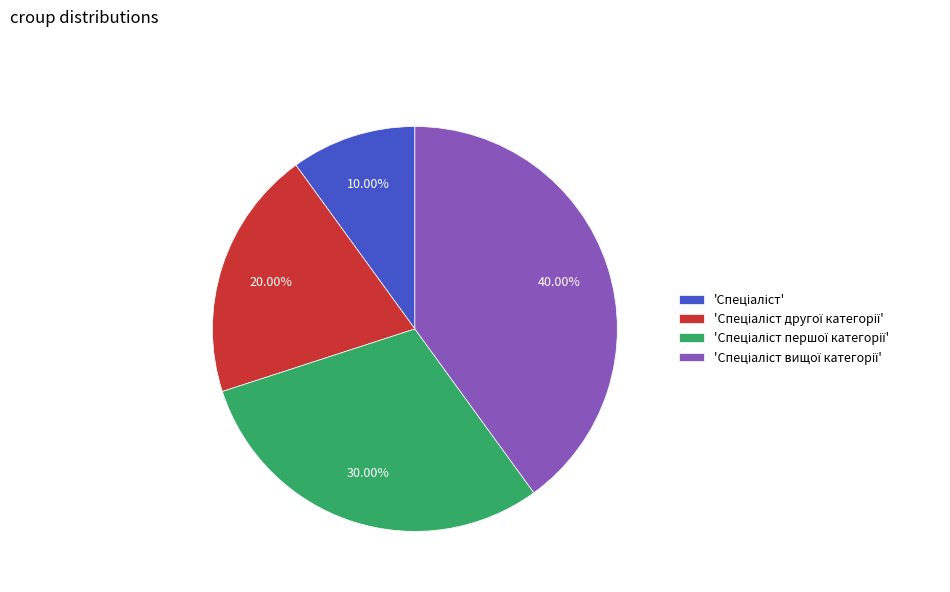

Is there any slice that represents more than half of the pie?

No